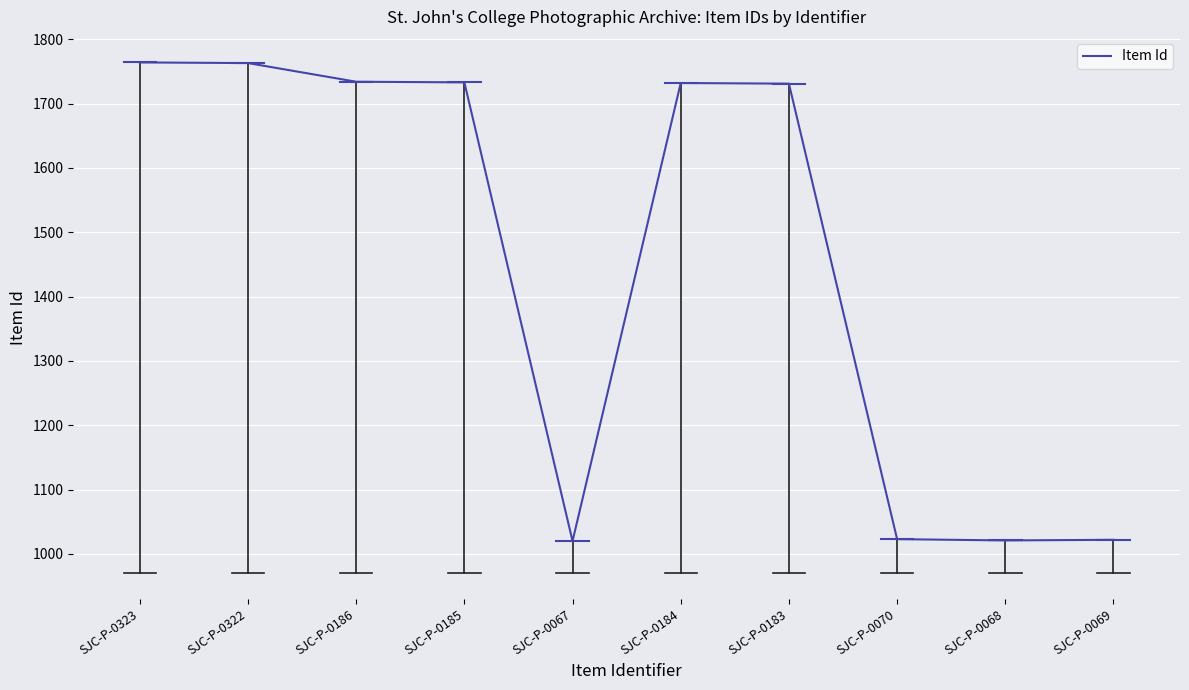

What is the maximum value shown in the chart?

1764